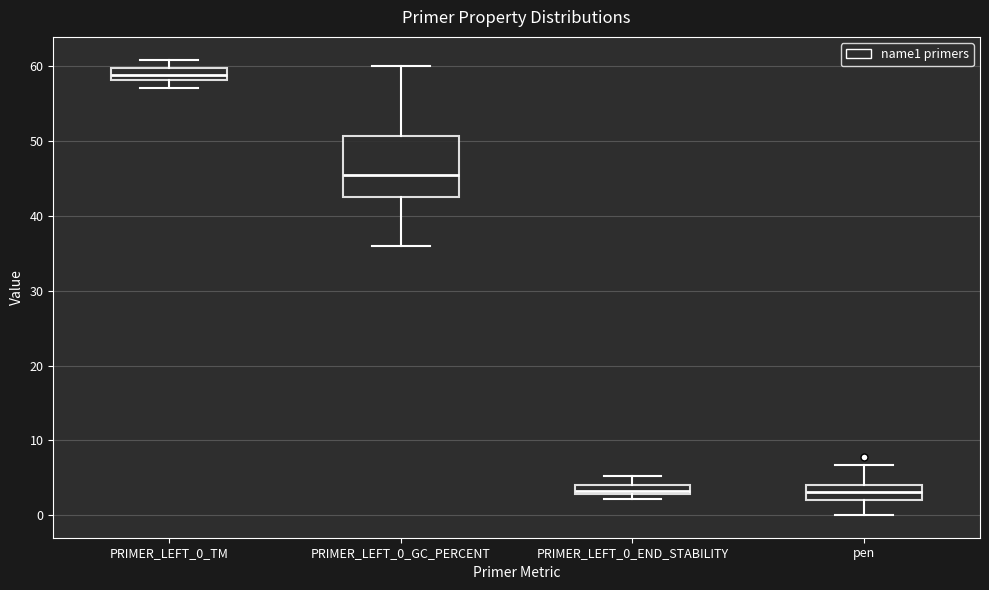

Which box is the tallest, from its lower edge to its upper edge?

PRIMER_LEFT_0_GC_PERCENT